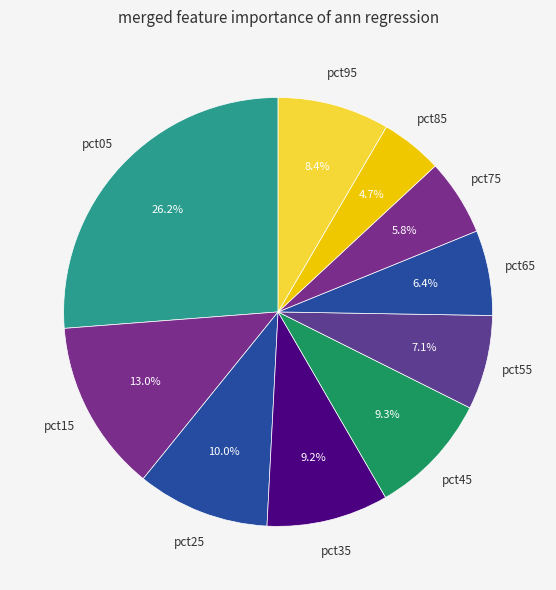

How many segments does this pie chart have?

10